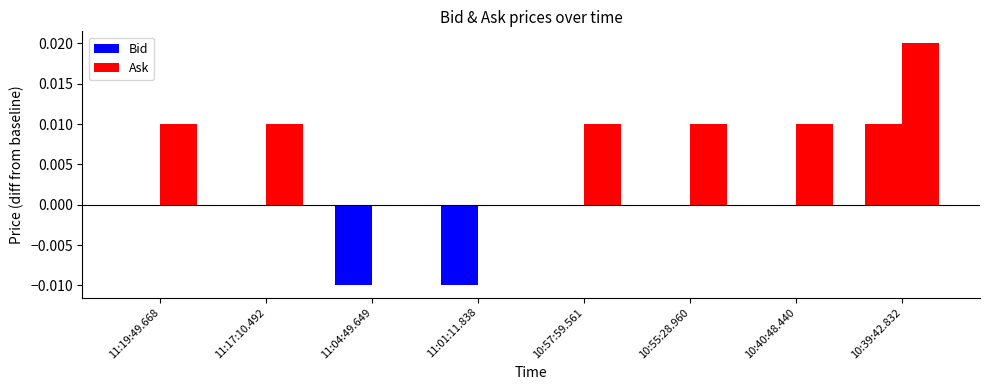

How many categories are shown in the chart?

8